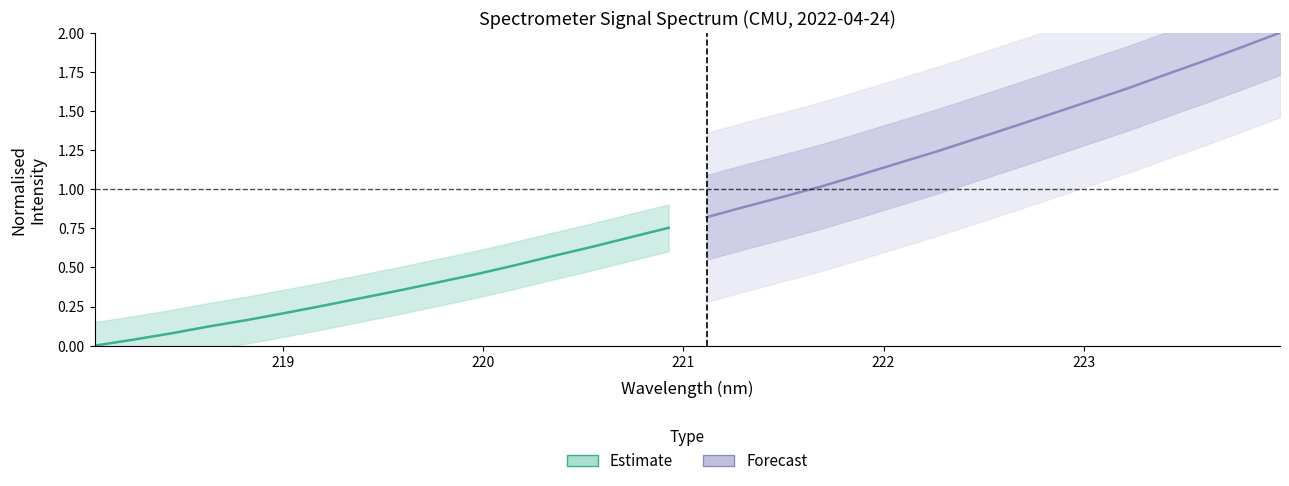

How many data points in Estimate are above 0?

15